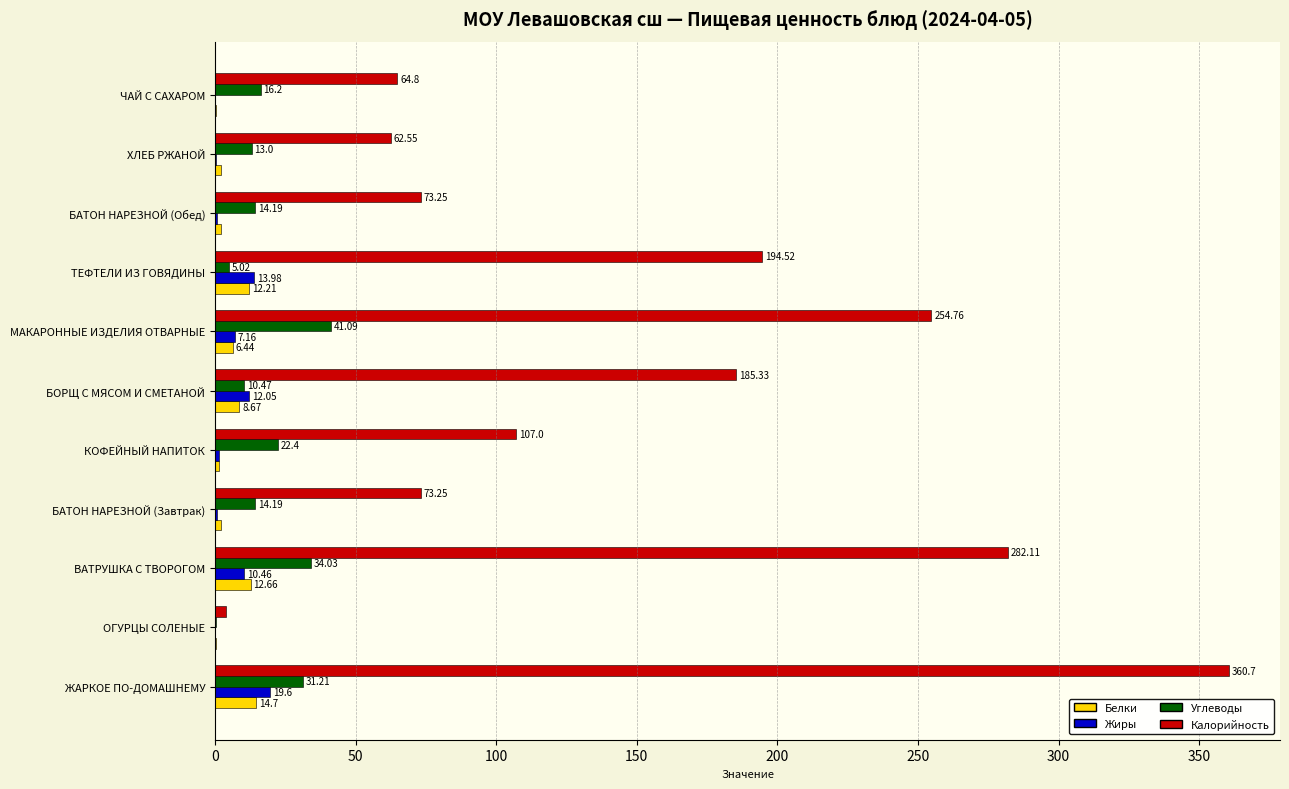

What is the total value across all series at КОФЕЙНЫЙ НАПИТОК?

132.2